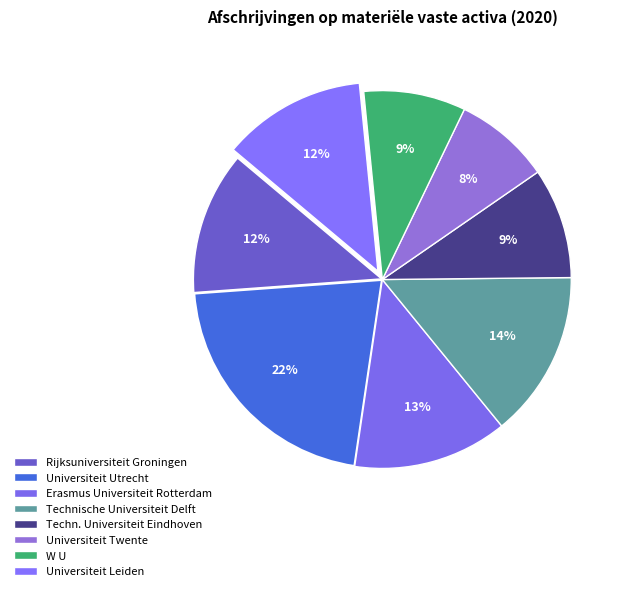

How many slices are in this pie chart?

8